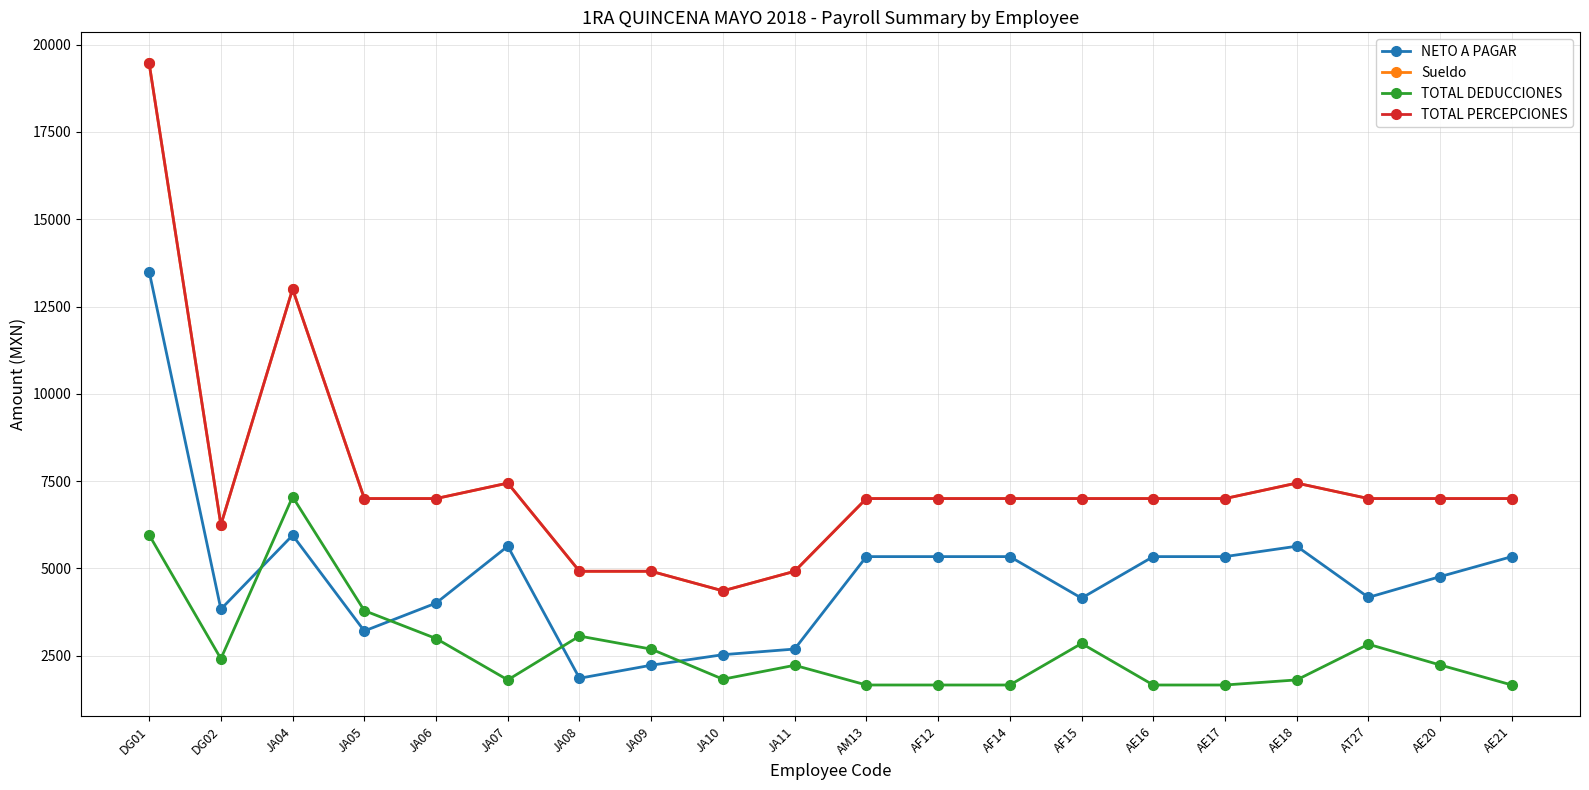

True or false: Sueldo and NETO A PAGAR intersect in this chart.

False